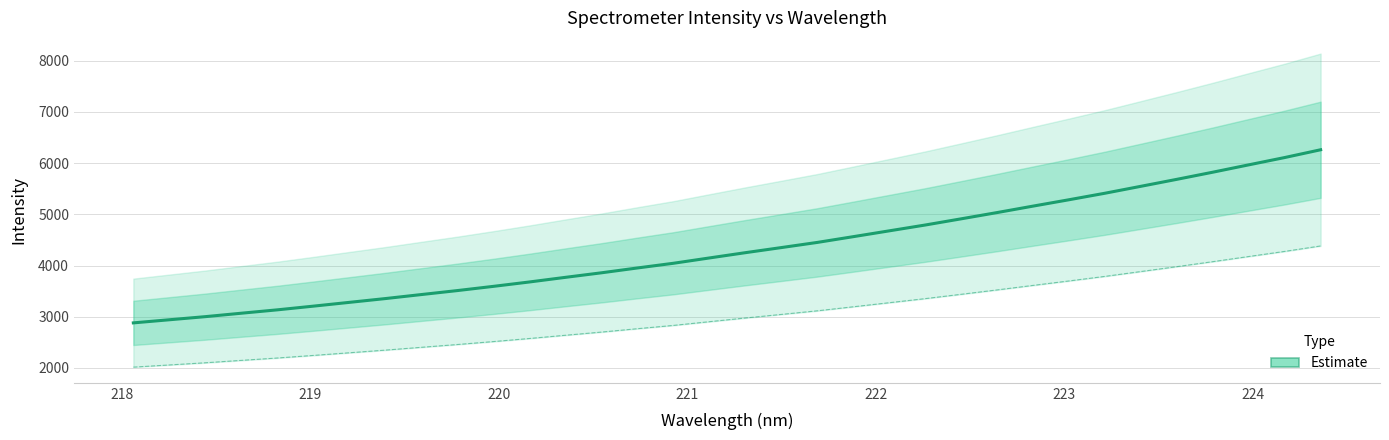

What is the lowest value of the Estimate series?

2881.0